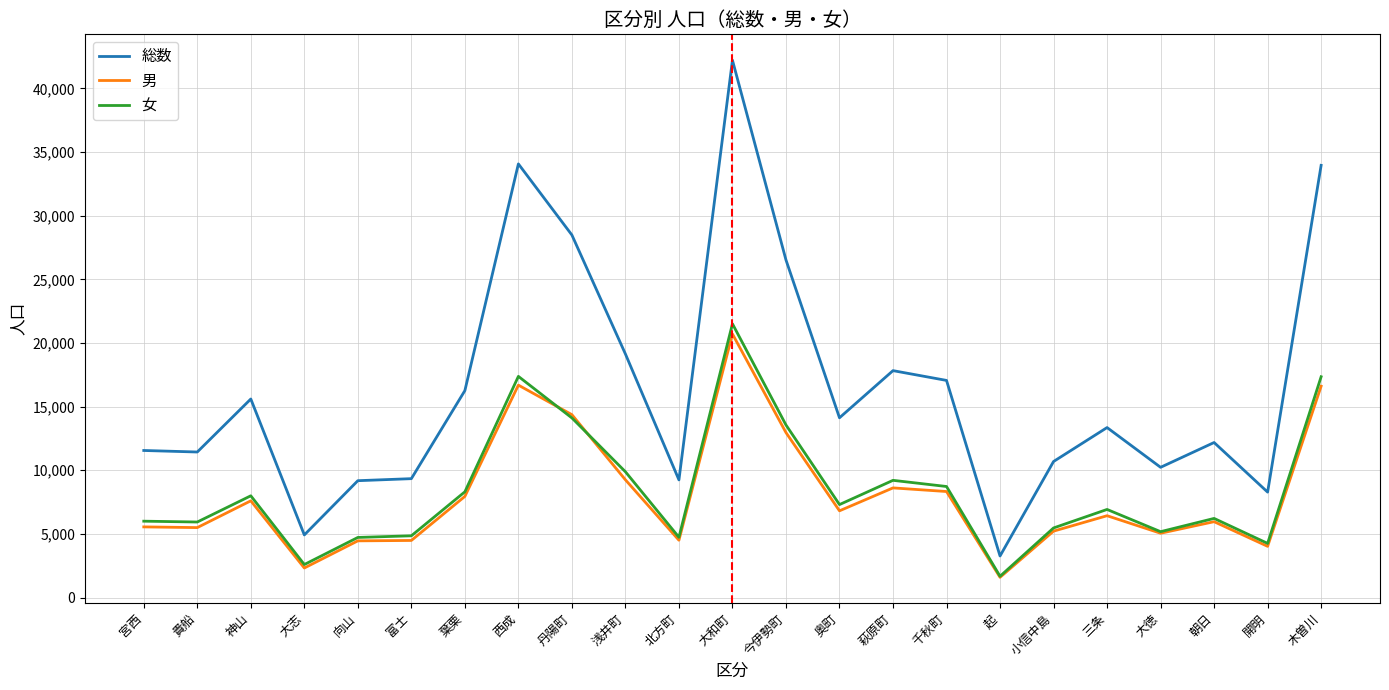

What is the spread (max minus min) of values at 大和町?

21505